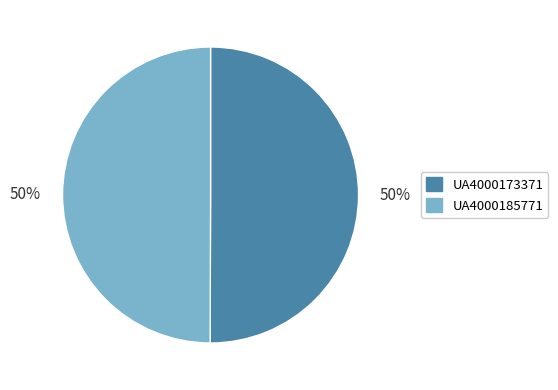

Combined, do UA4000173371 and UA4000185771 account for over 50%?

Yes